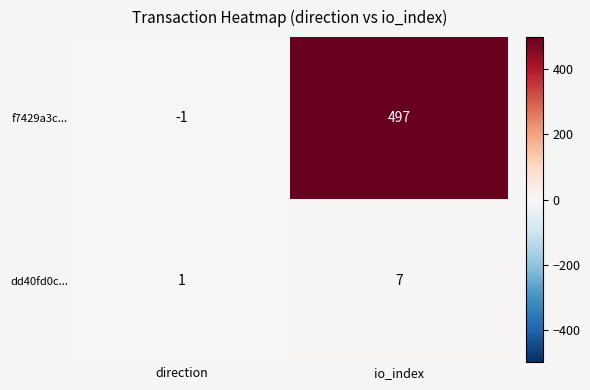

Which series changed the most between direction and io_index?

f7429a3c...